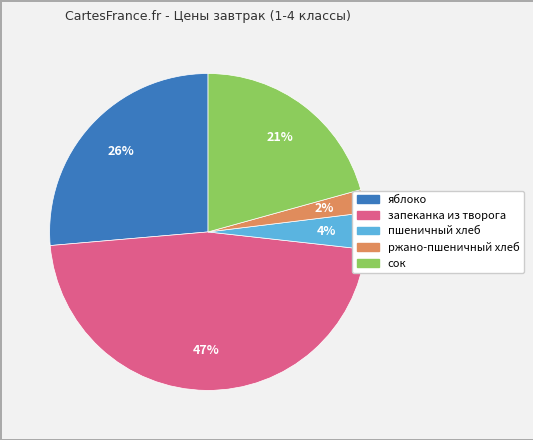

Rank the categories by value from highest to lowest.

запеканка из творога, яблоко, сок, пшеничный хлеб, ржано-пшеничный хлеб